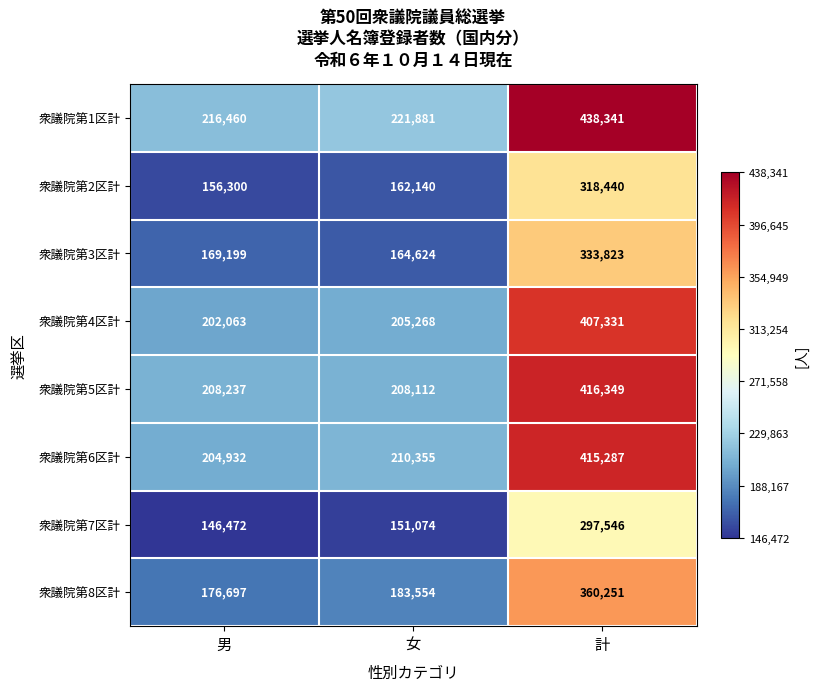

Which series has the largest total across all categories?

衆議院第1区計